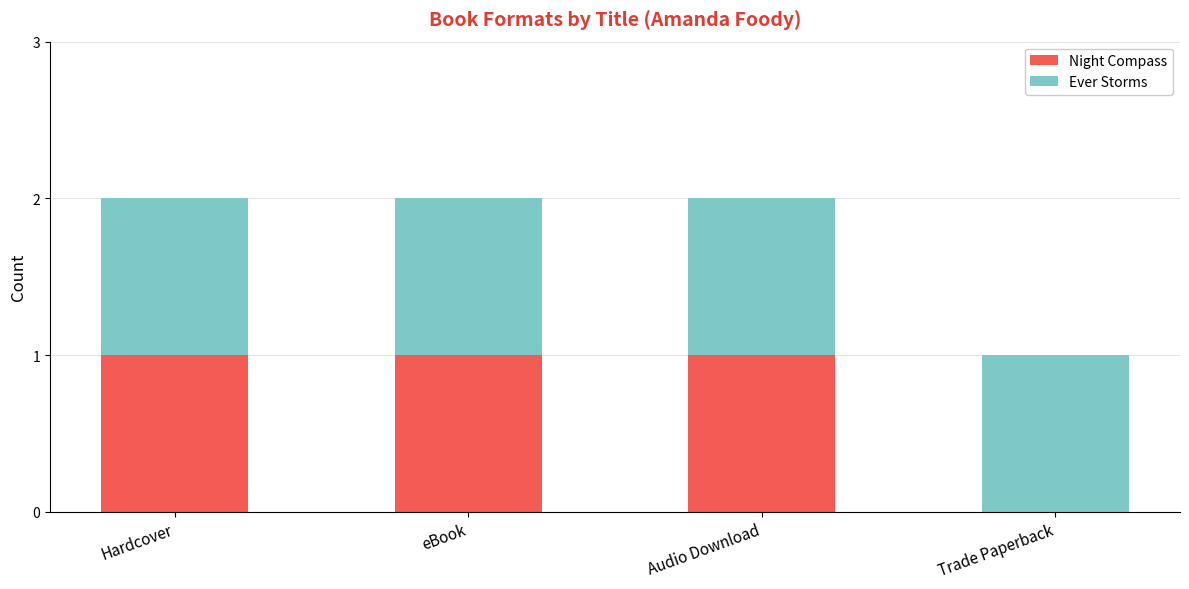

Does the chart contain stacked bars?

Yes